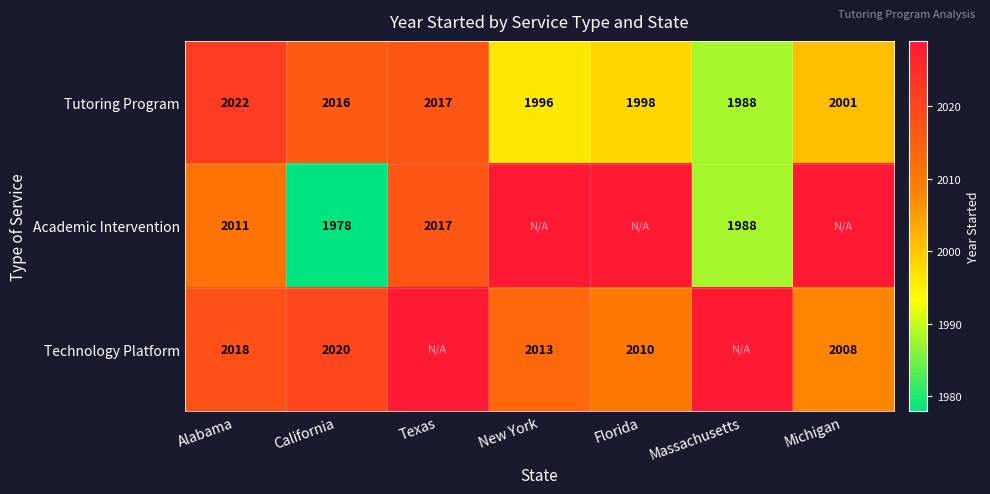

Is the value of Technology Platform at New York greater than the value of Tutoring Program at California?

No